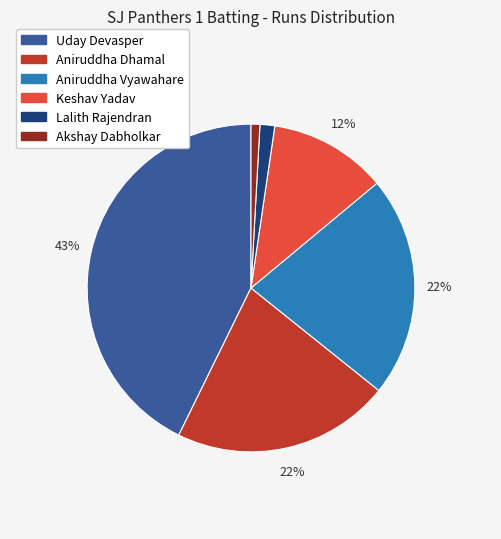

Is there a majority slice in this chart?

No